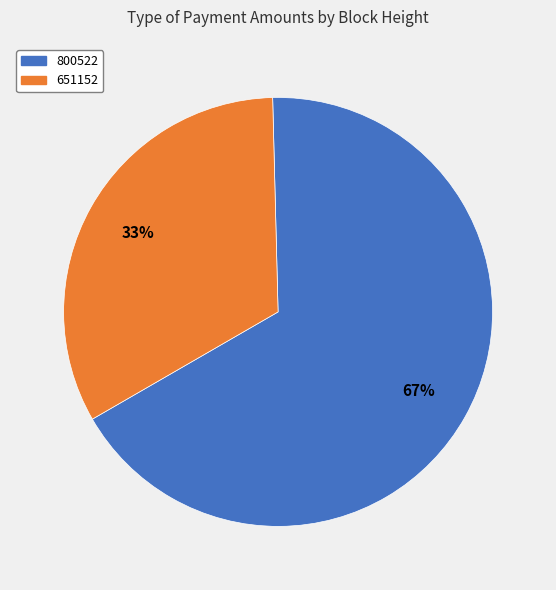

To the nearest percent, what percentage of the pie is 800522?

67%